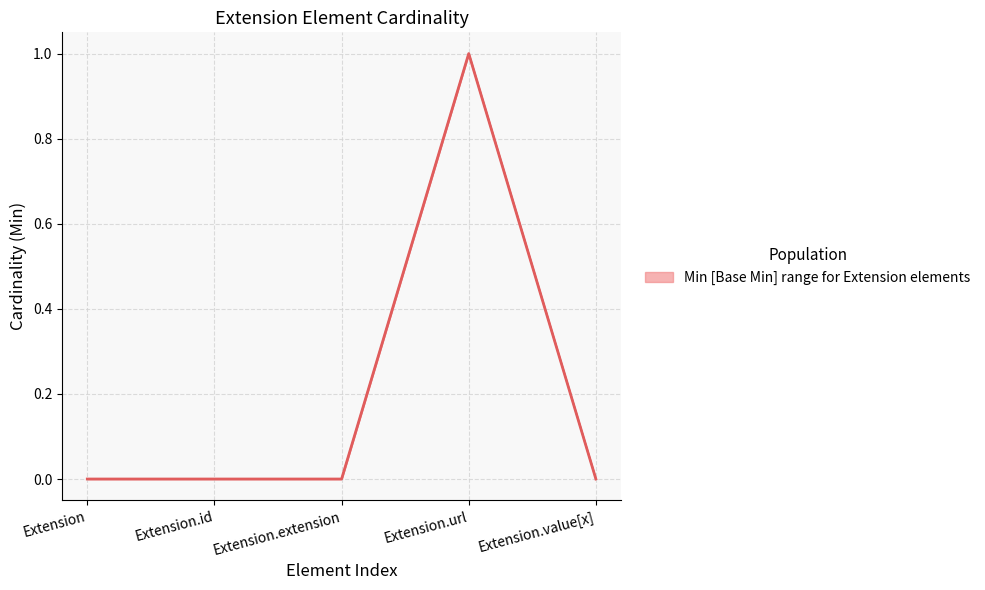

Where is the first local maximum for Base Min?

Extension.url